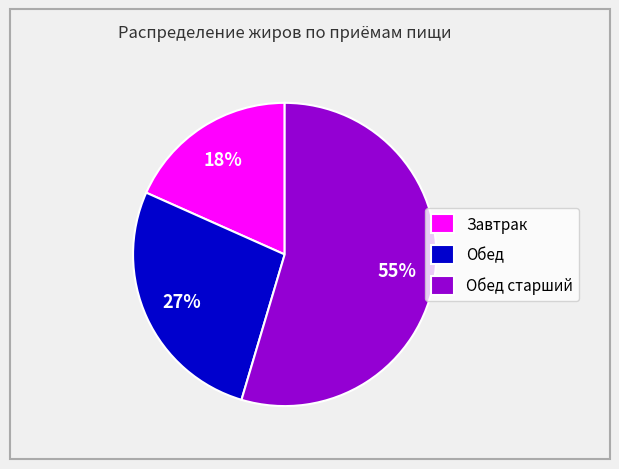

Rank the categories by value from highest to lowest.

Обед старший, Обед, Завтрак